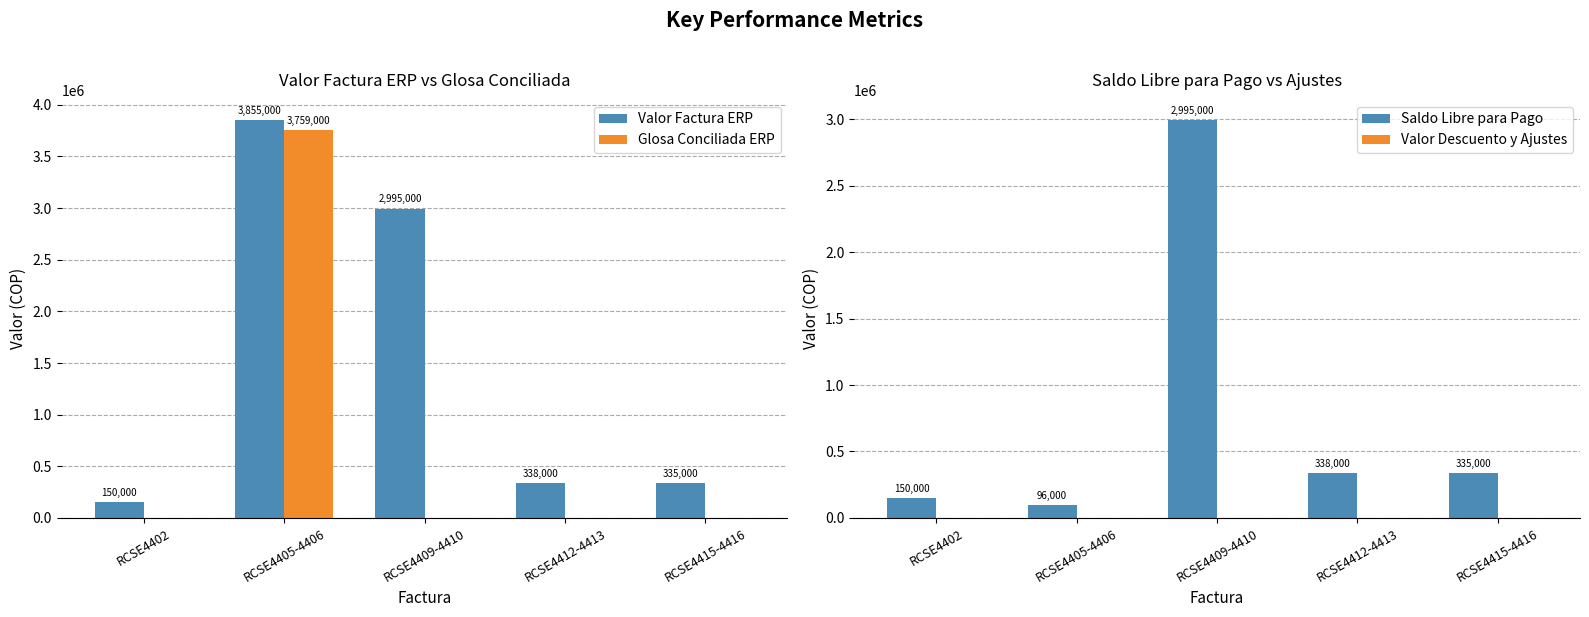

How many groups of bars are there?

5